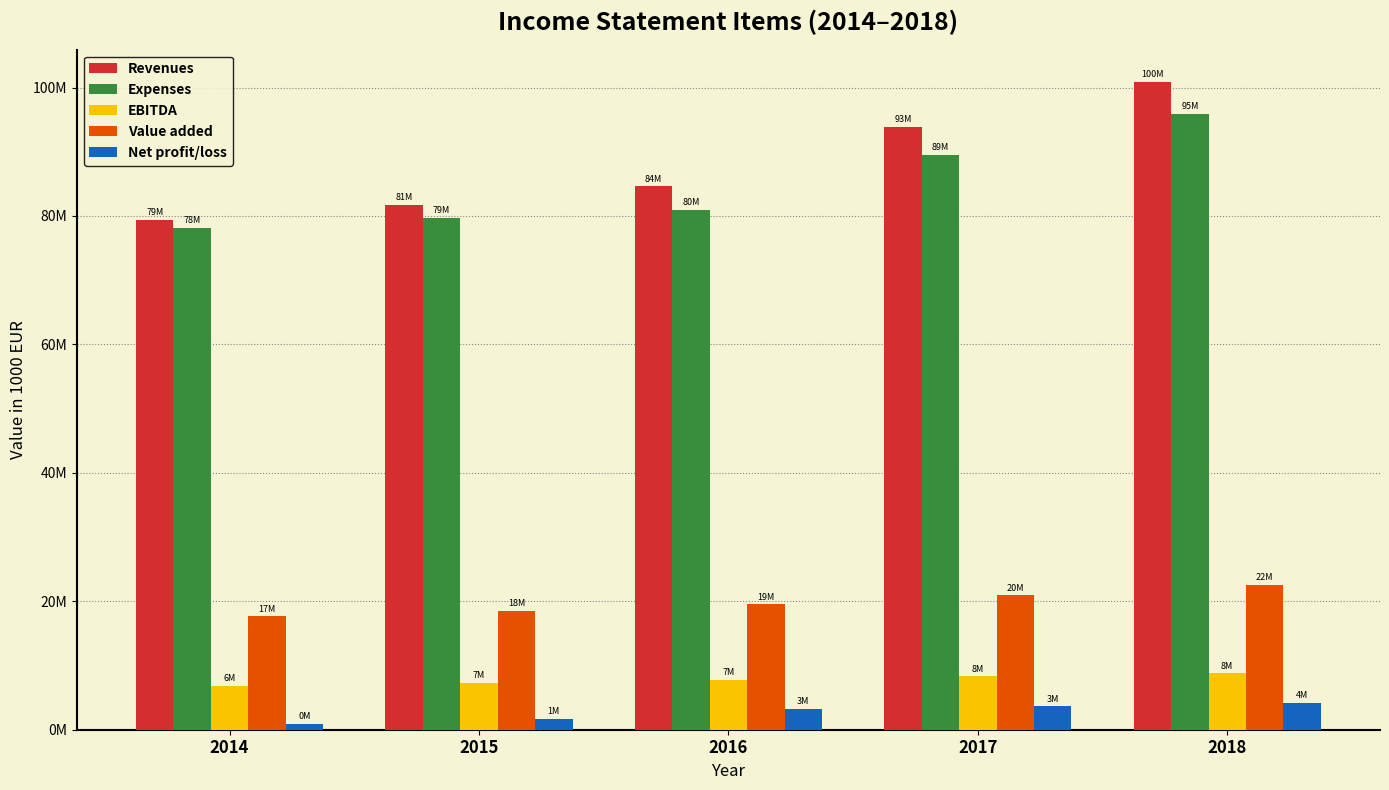

Where is Expenses nearest to the value 87021018?

2017